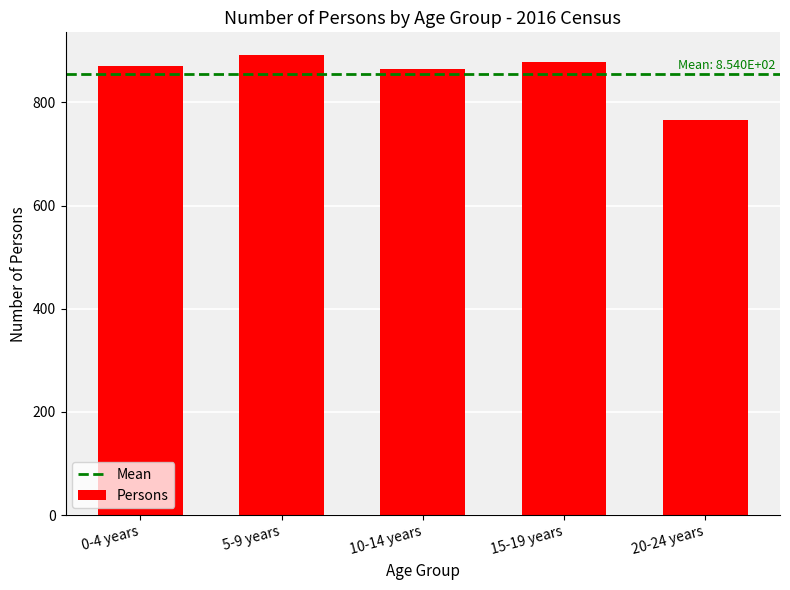

What is the greatest value displayed?

891